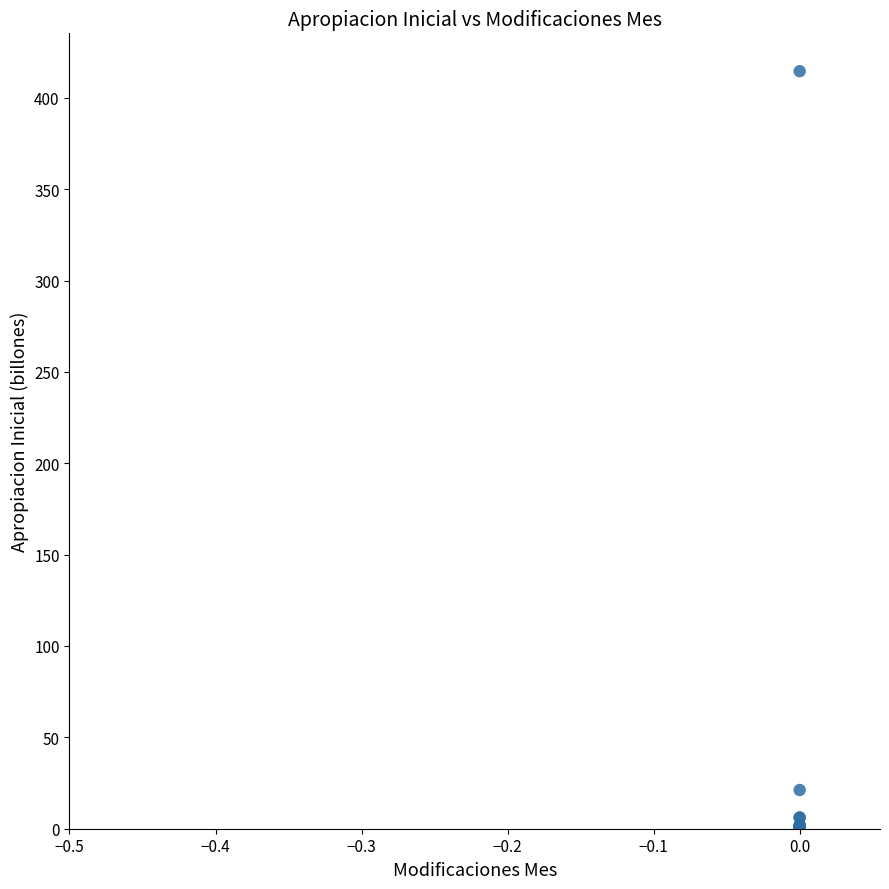

What Y value in the scatter plot is closest to 207?

21.2